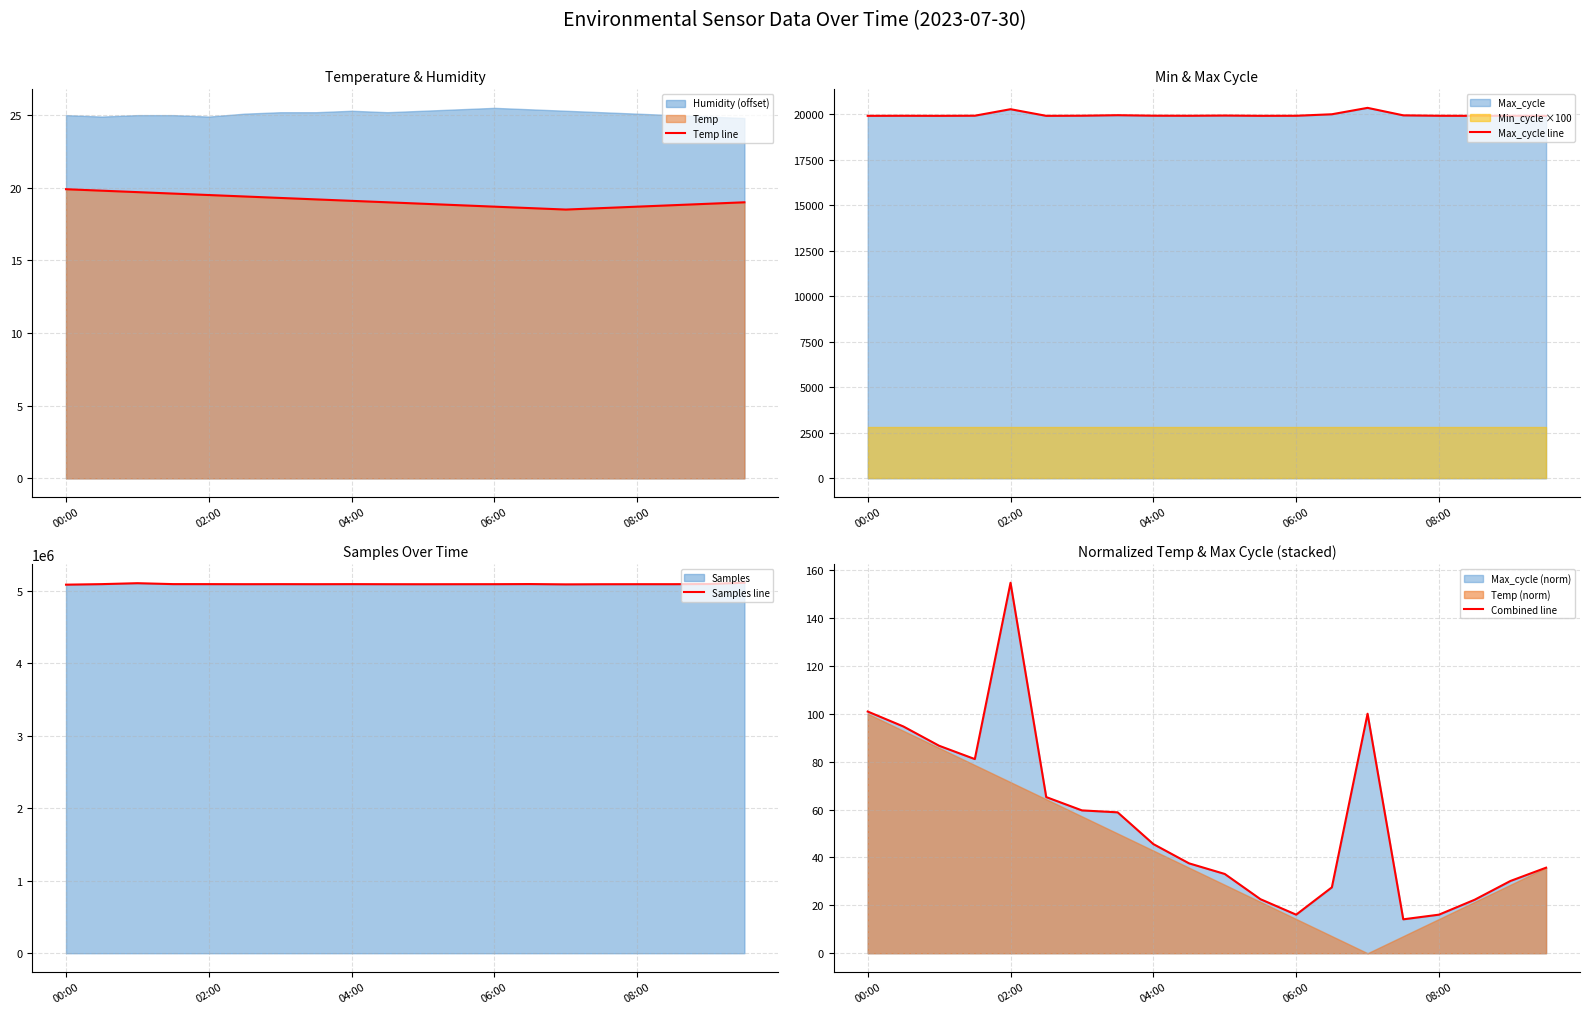

The Temp line series shows 18.7 at 08:00. True or false?

True